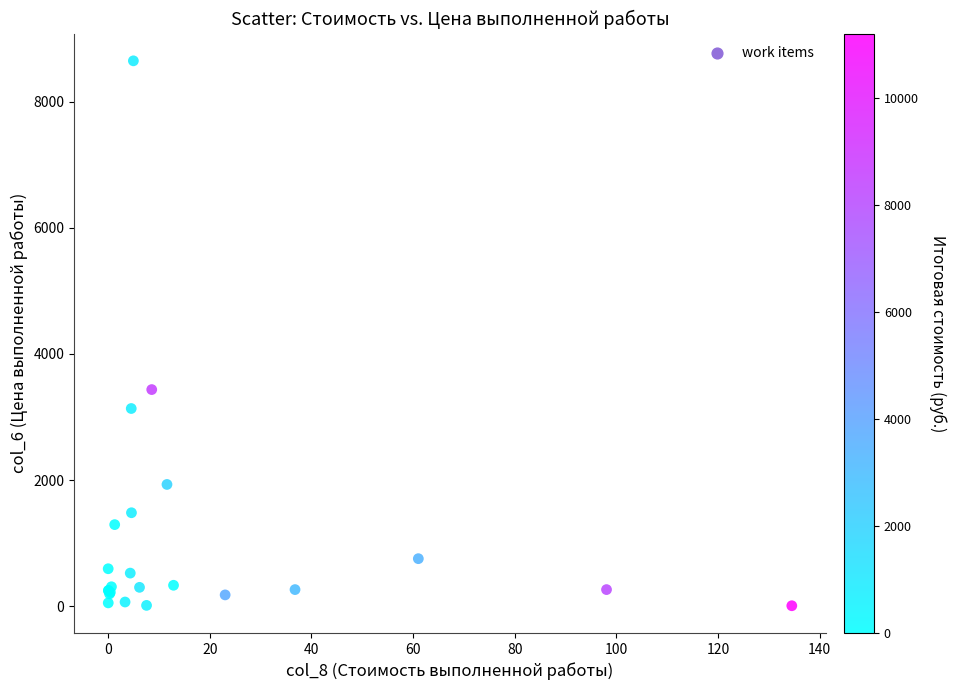

What Y value in the scatter plot is closest to 4328?

3435.4